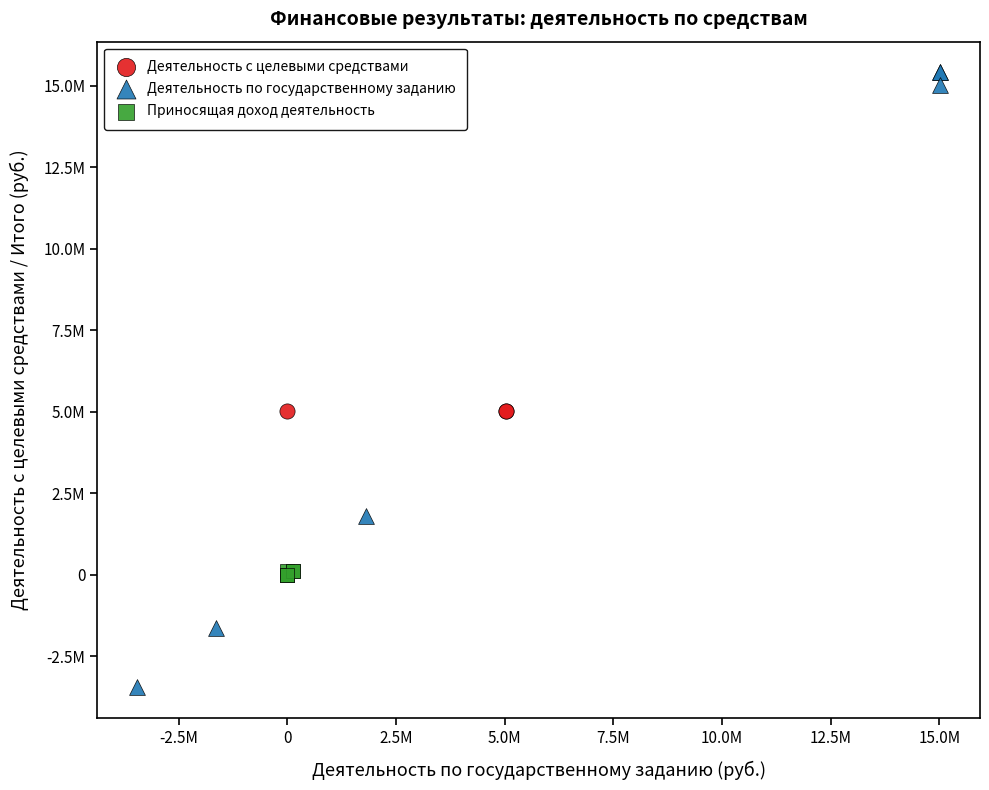

Which series reaches the maximum Y coordinate?

Деятельность по государственному заданию